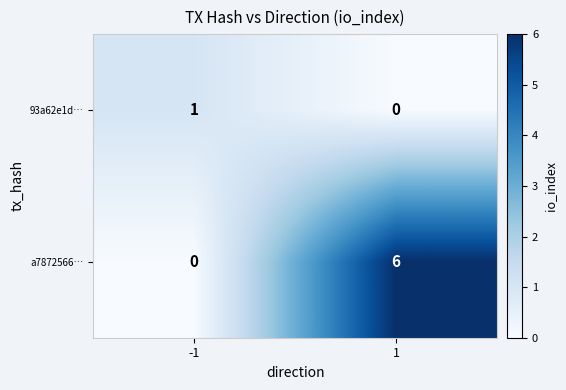

Is the value of a7872566… at 1 greater than the value of 93a62e1d… at -1?

Yes